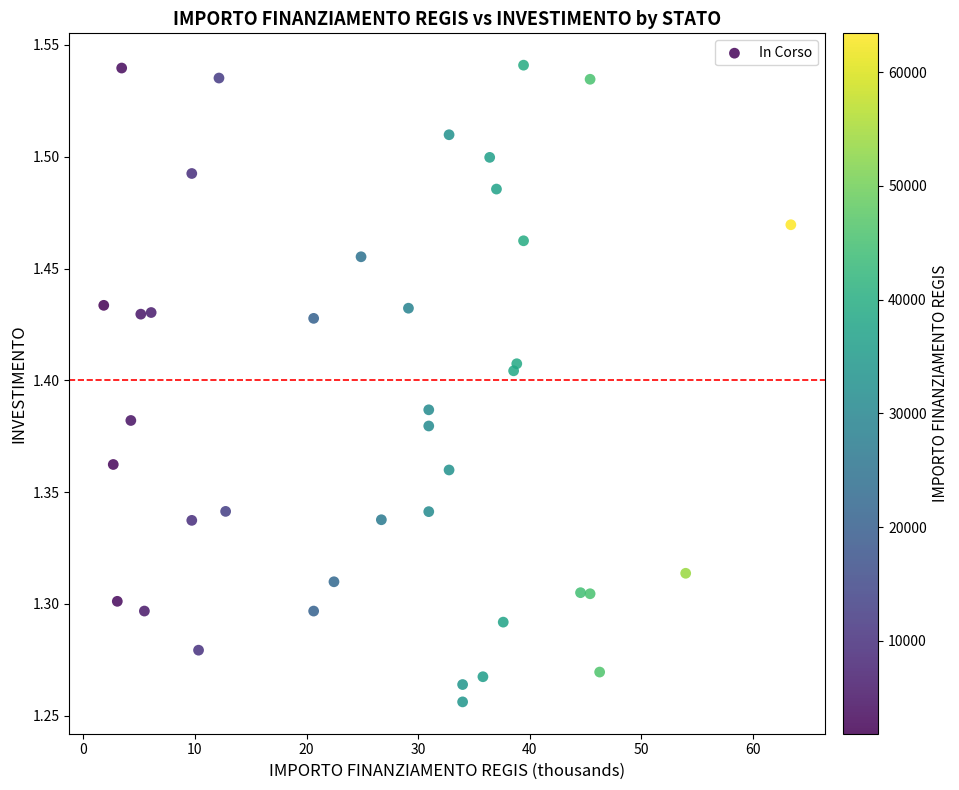

What is the range of X values (max minus min)?

61.6